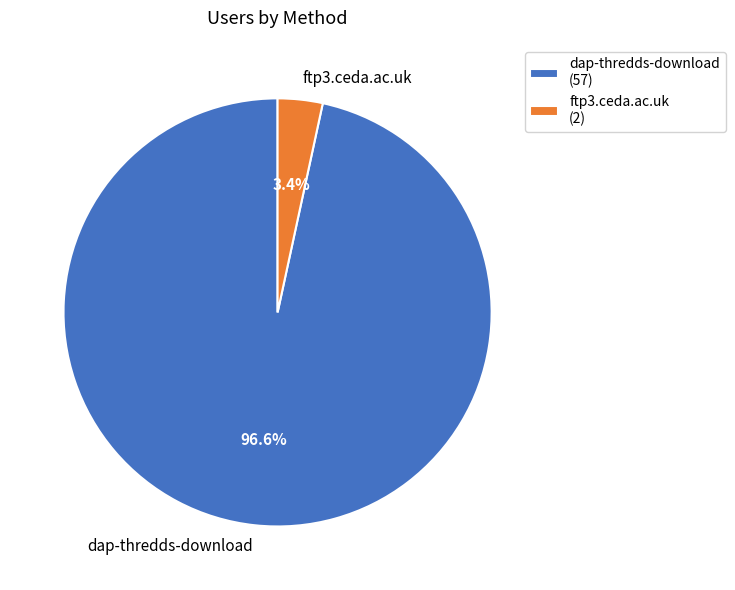

Is there a majority slice in this chart?

Yes